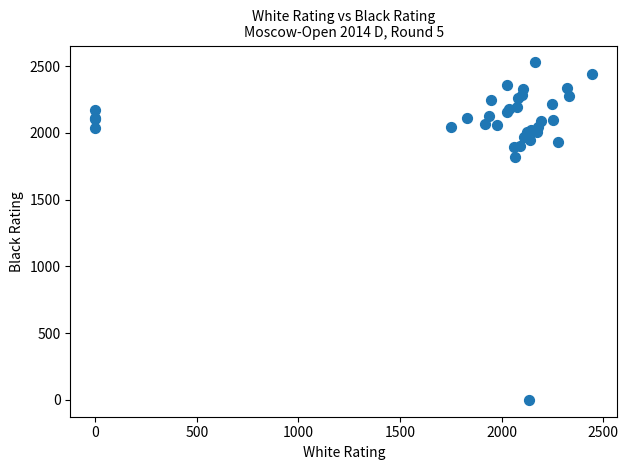

What Y value in the scatter plot is closest to 1264?

1822